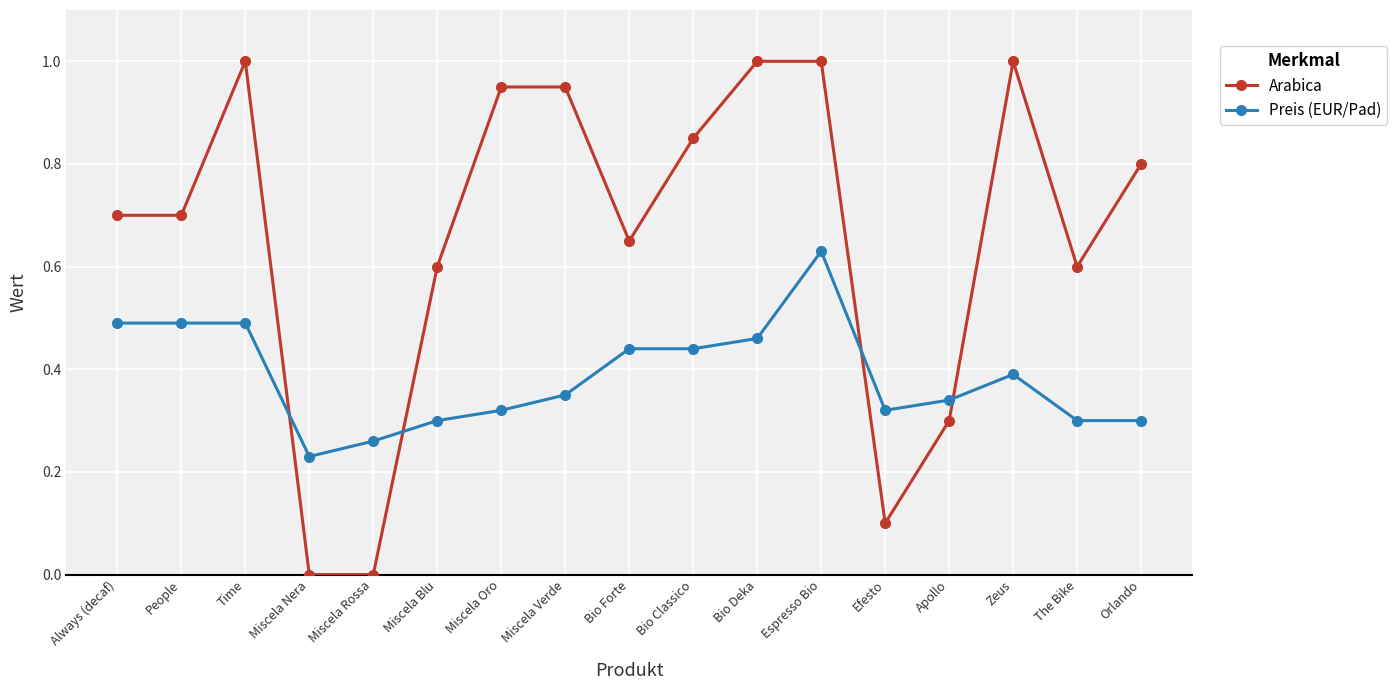

What is the difference between the maximum and minimum values in the Arabica series?

1.0